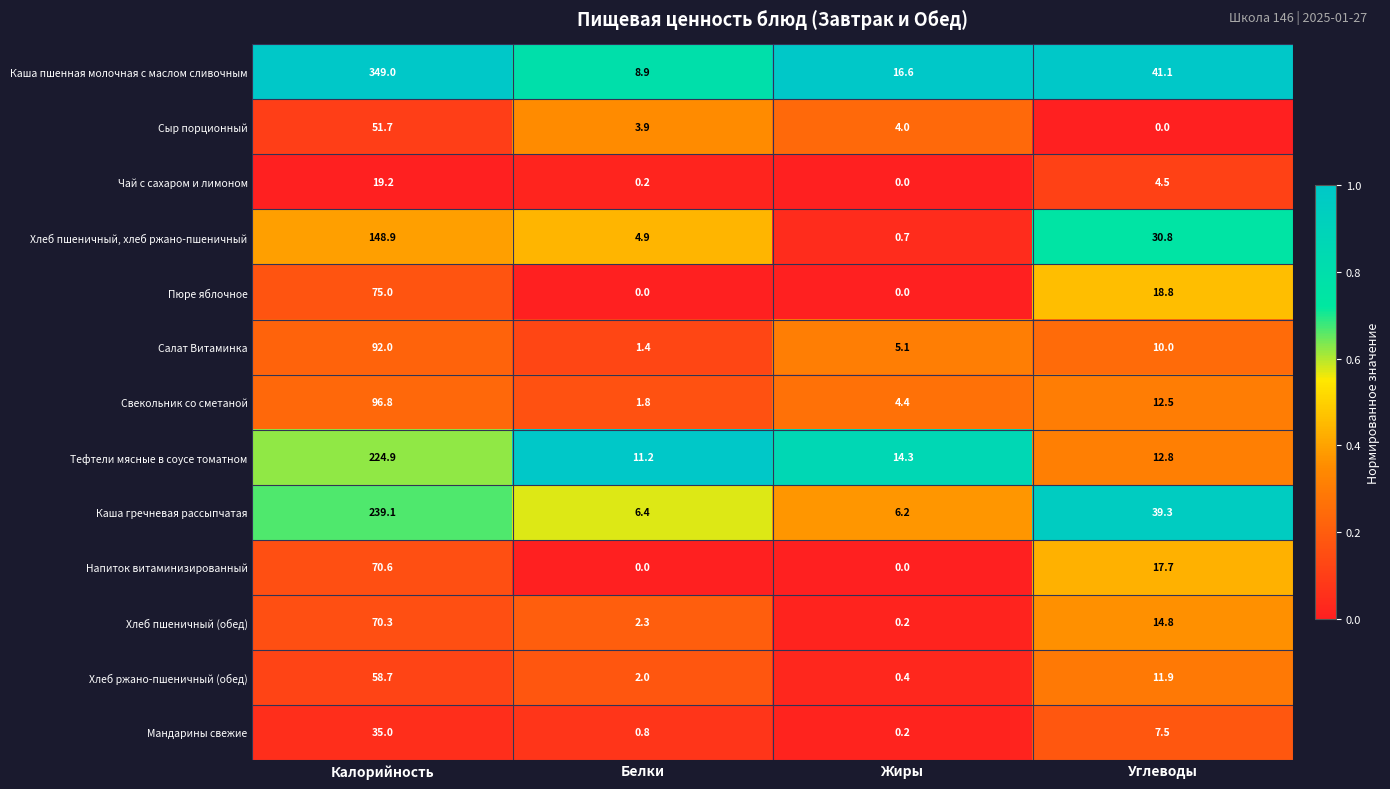

The Салат Витаминка series shows 5.1 at Жиры. True or false?

True